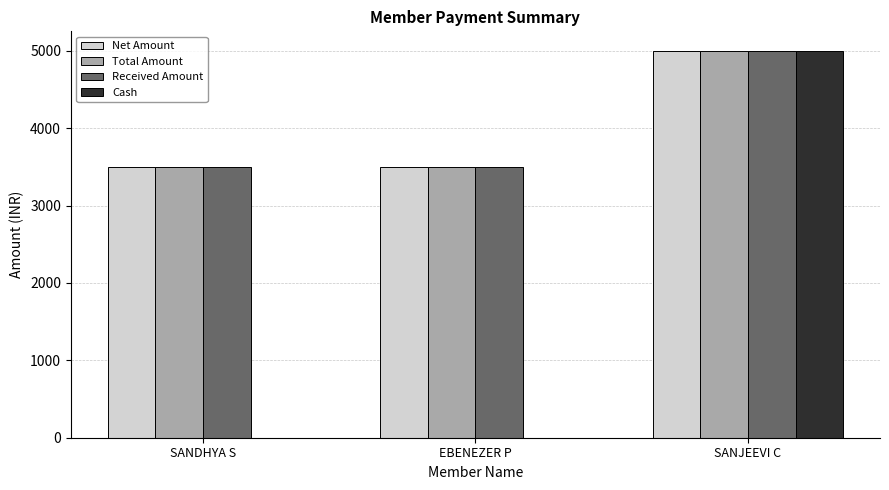

Is the value of Net Amount at EBENEZER P greater than the value of Received Amount at SANJEEVI C?

No